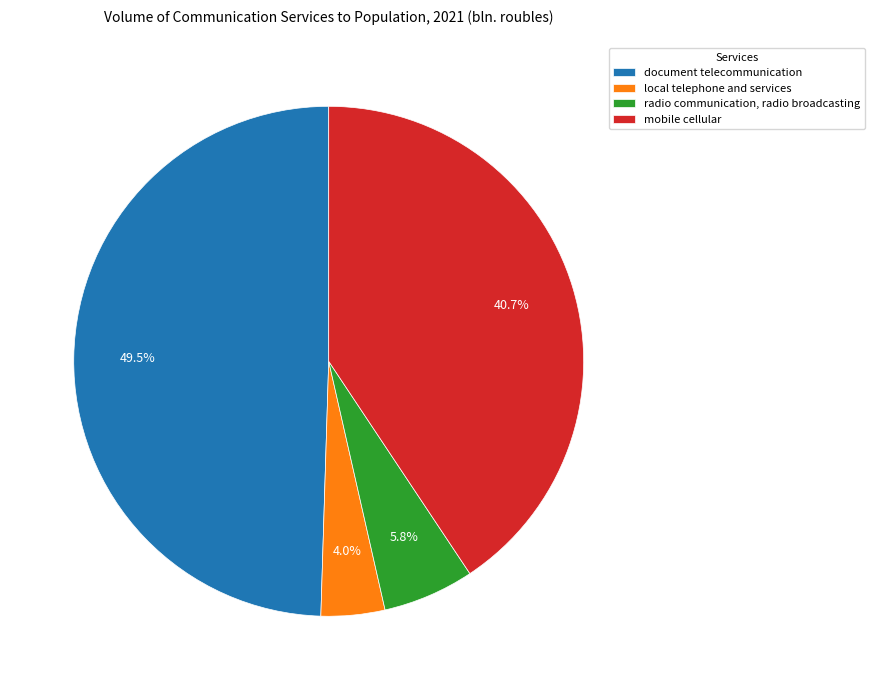

Is radio communication, radio broadcasting the majority of the pie?

No